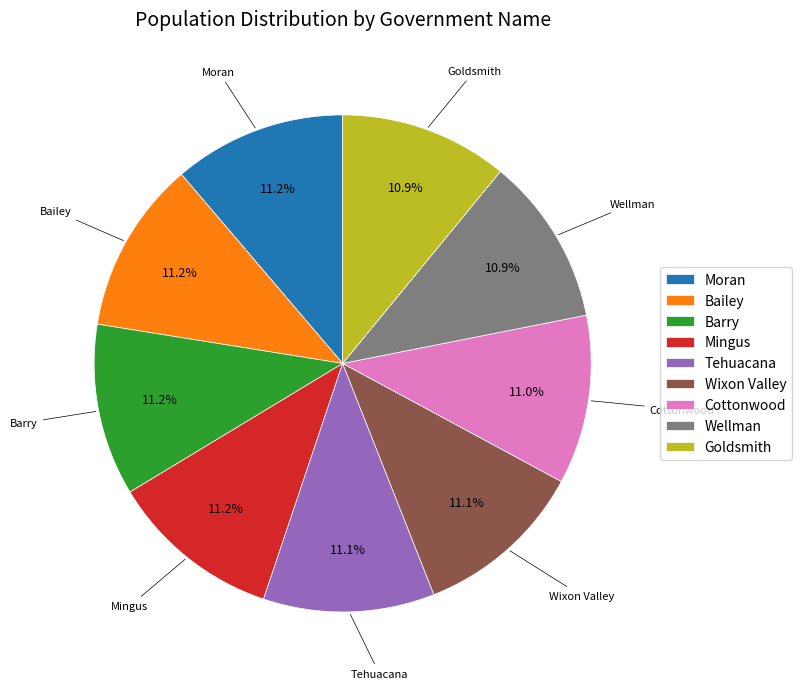

To the nearest percent, what percentage of the pie is Mingus?

11%